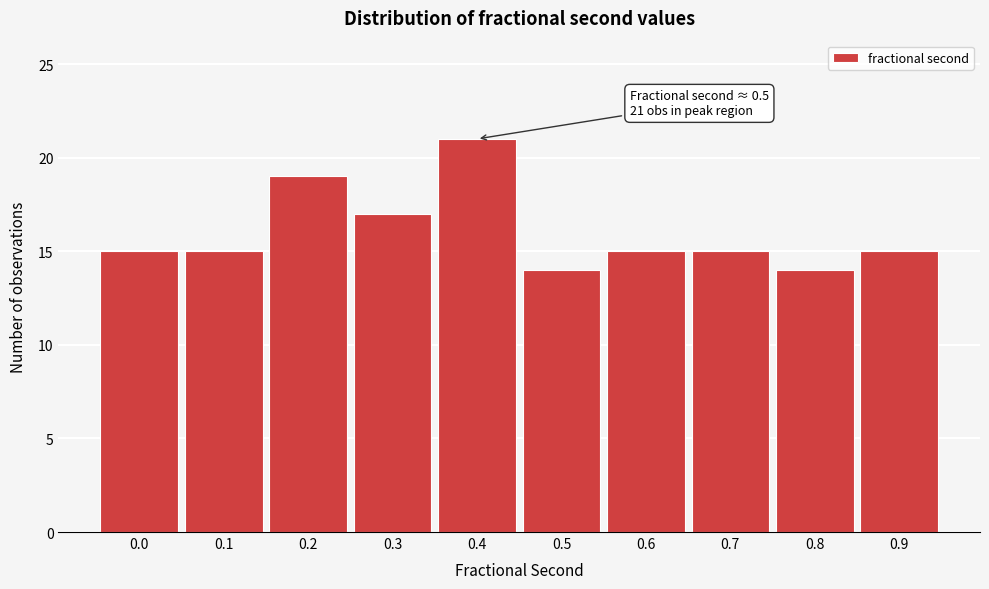

Reading right to left, list all the values displayed in this chart.

15	14	15	15	14	21	17	19	15	15